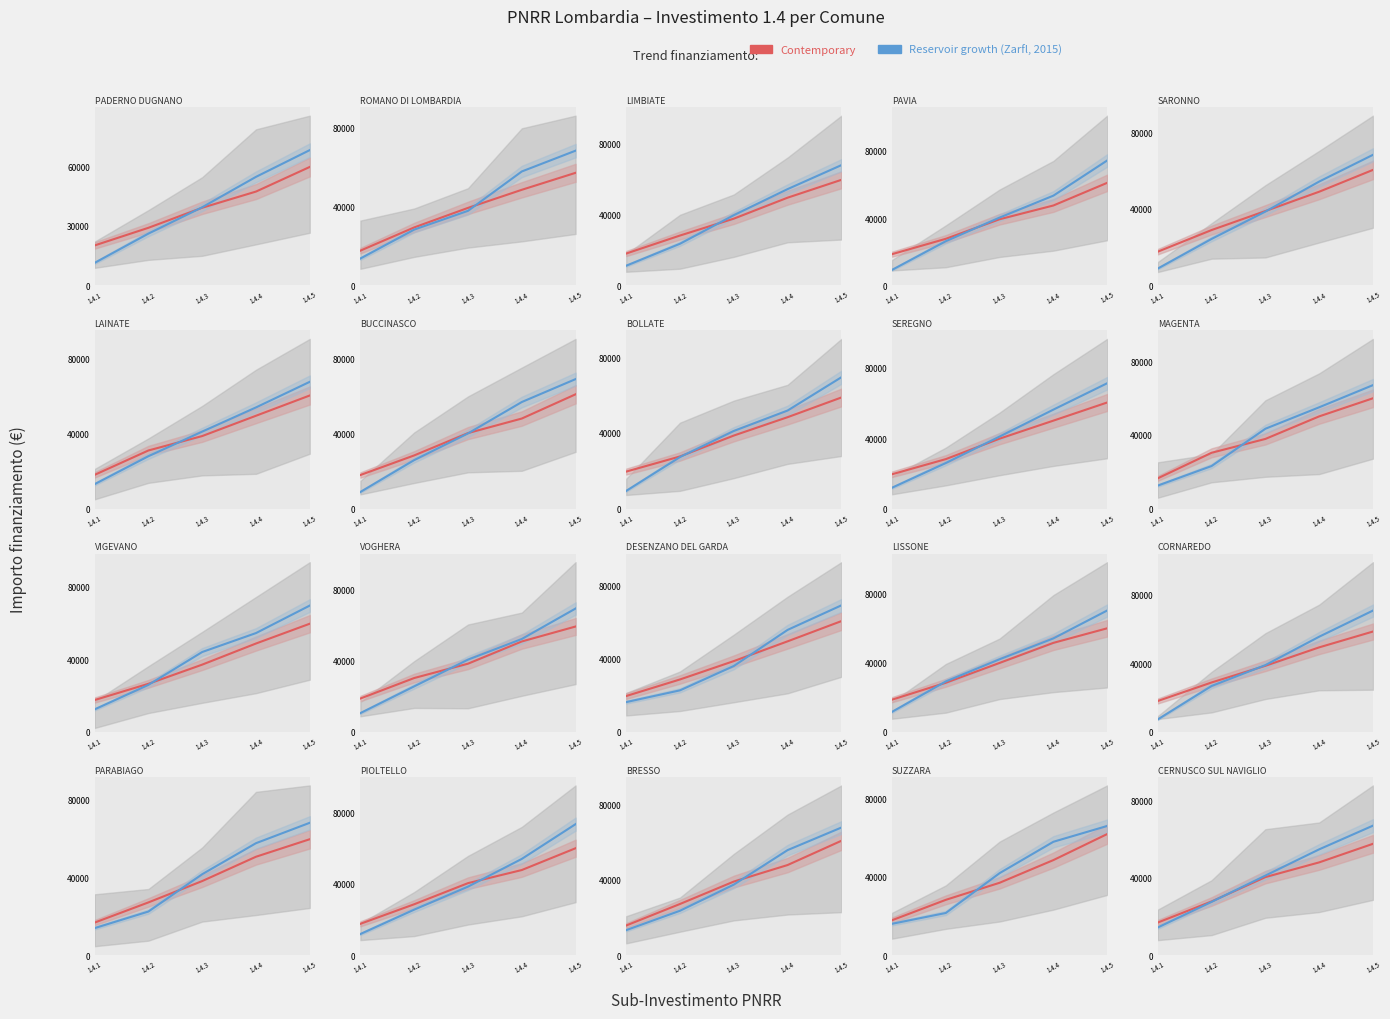

The value of Reservoir growth at 1.4.4 is 54720.8. True or false?

True